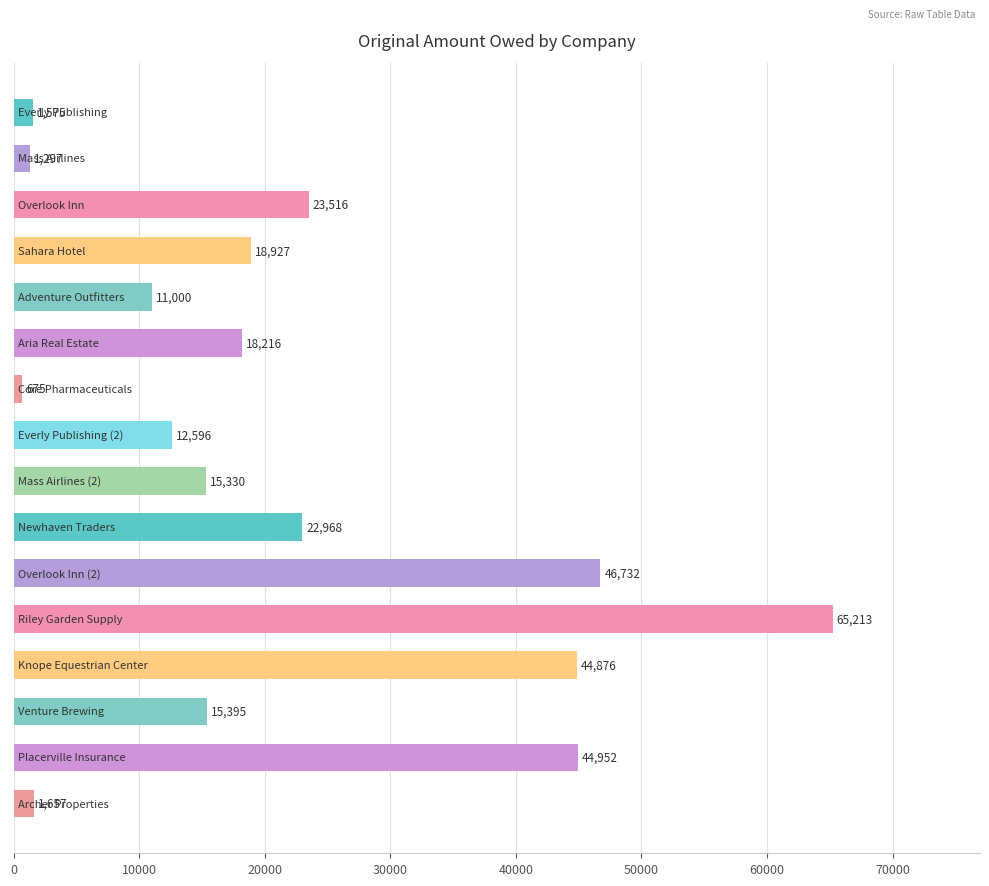

What is the minimum value shown in the chart?

675